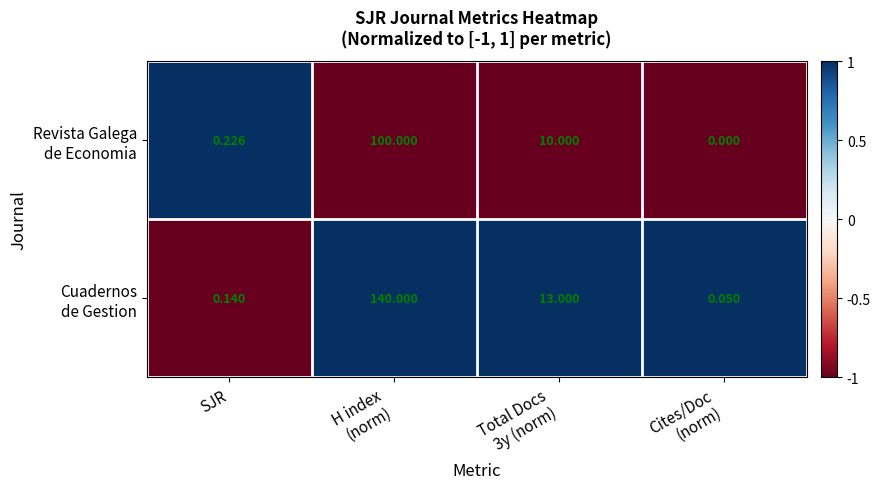

How many data points does each series have?

4